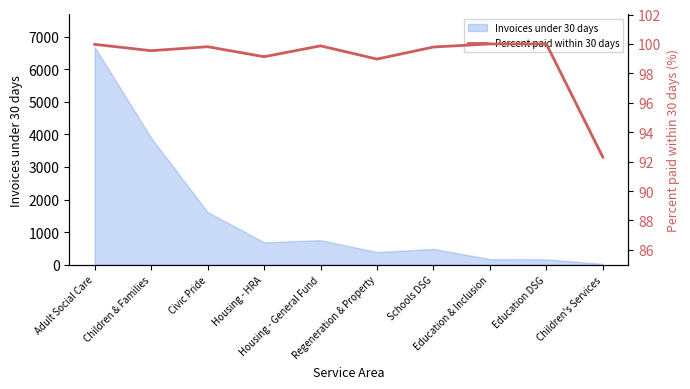

How many points are lower than both their immediate neighbors (excluding endpoints)?

3